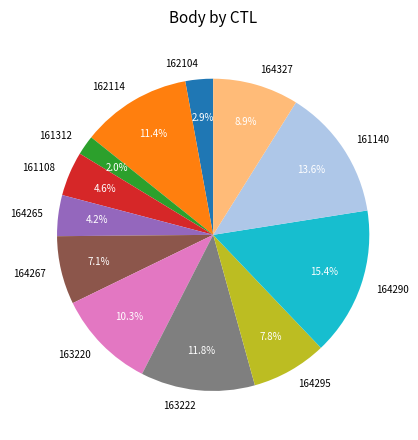

Count the number of slices in the pie.

12